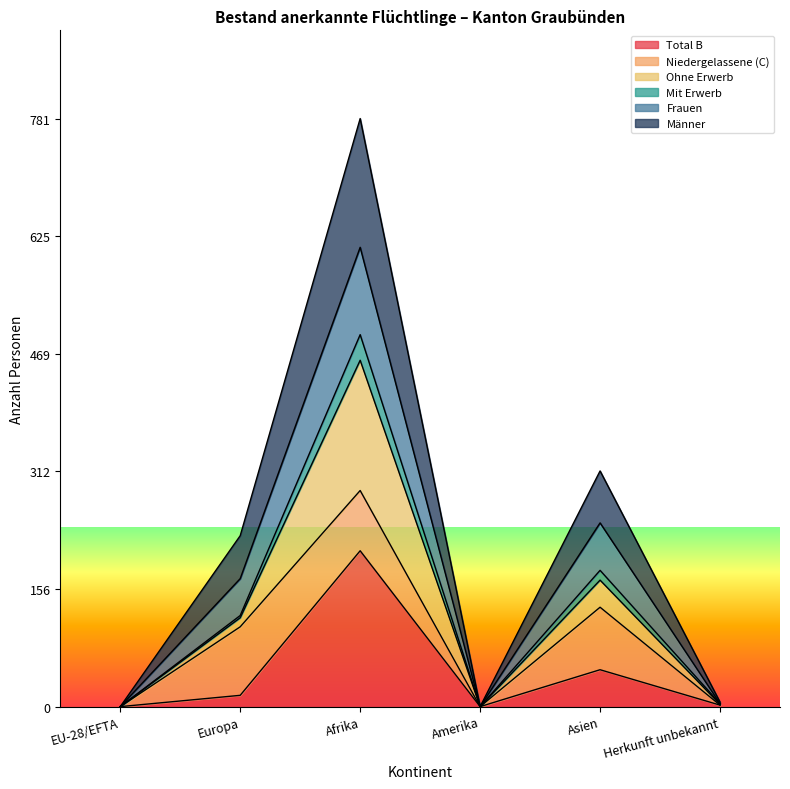

Is it true that Total B equals 0 at Amerika?

True